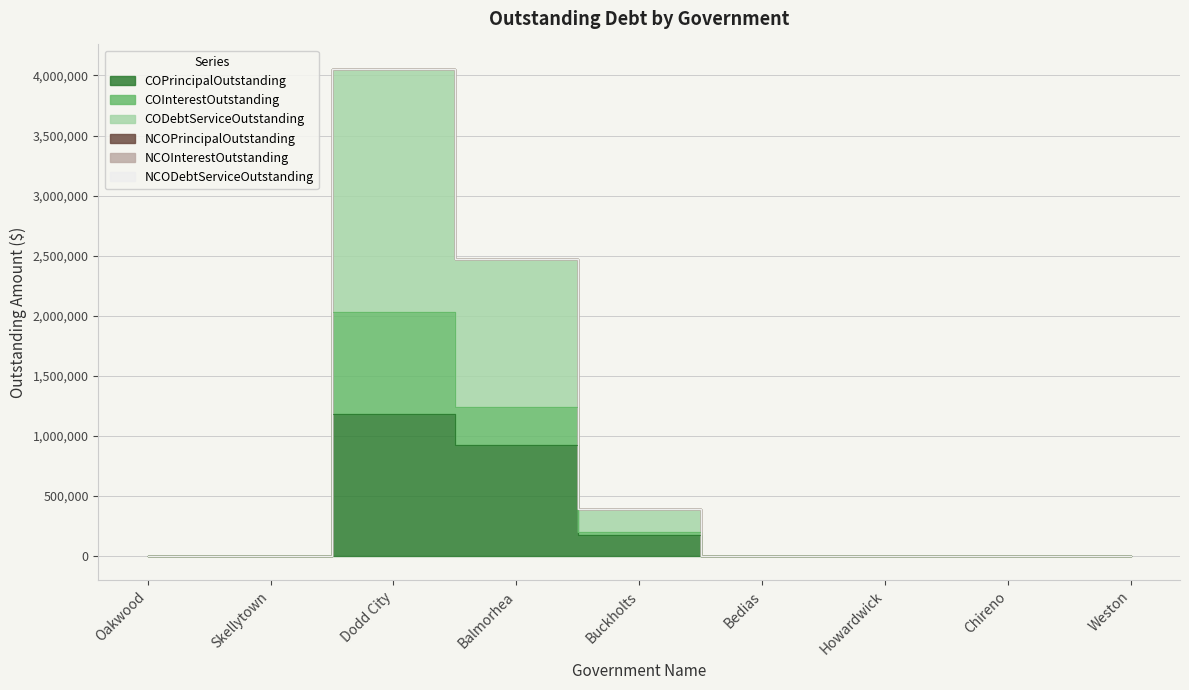

Which series has the largest total across all categories?

CODebtServiceOutstanding